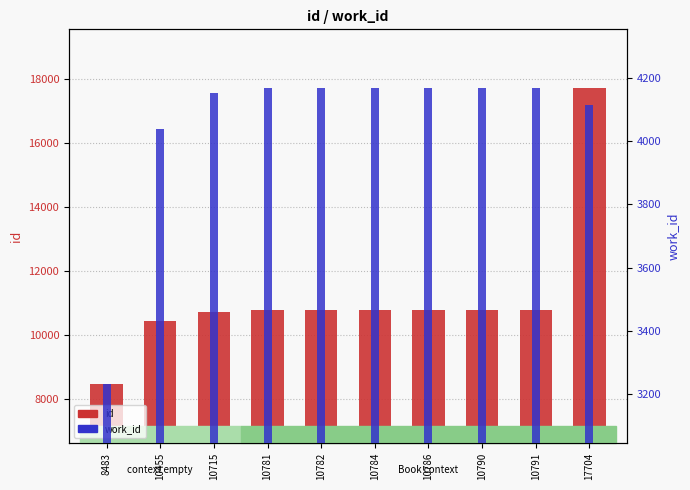

What is the lowest value of the work_id series?

3233